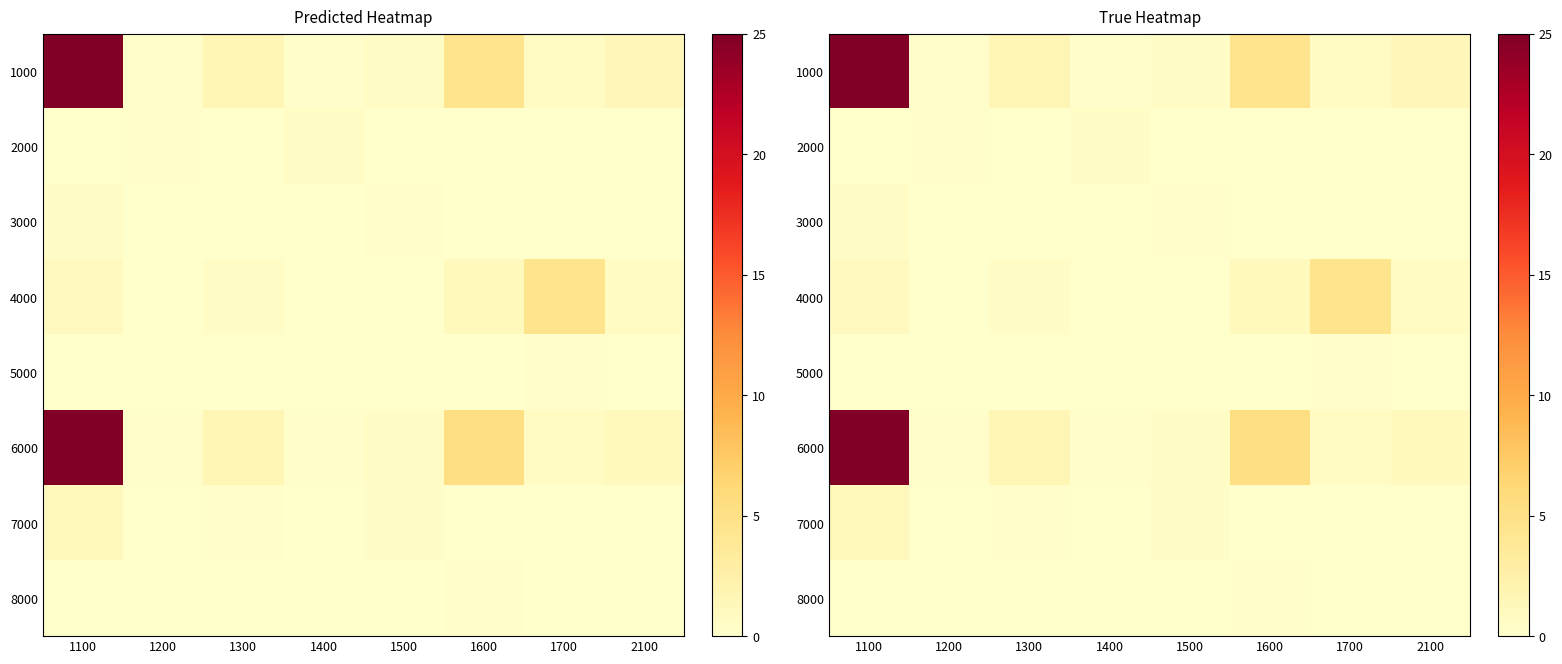

At how many categories does at least one series exceed 9?

1